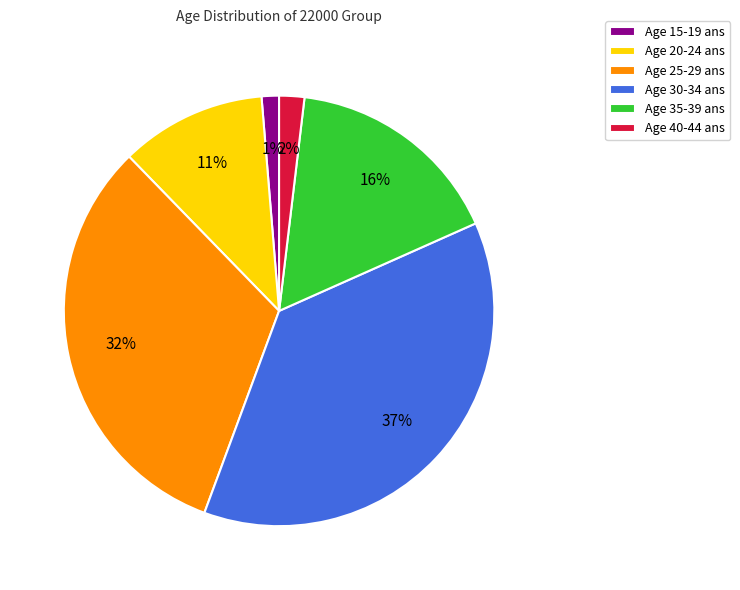

To the nearest percent, what is the difference between the largest and smallest slice percentages?

36%